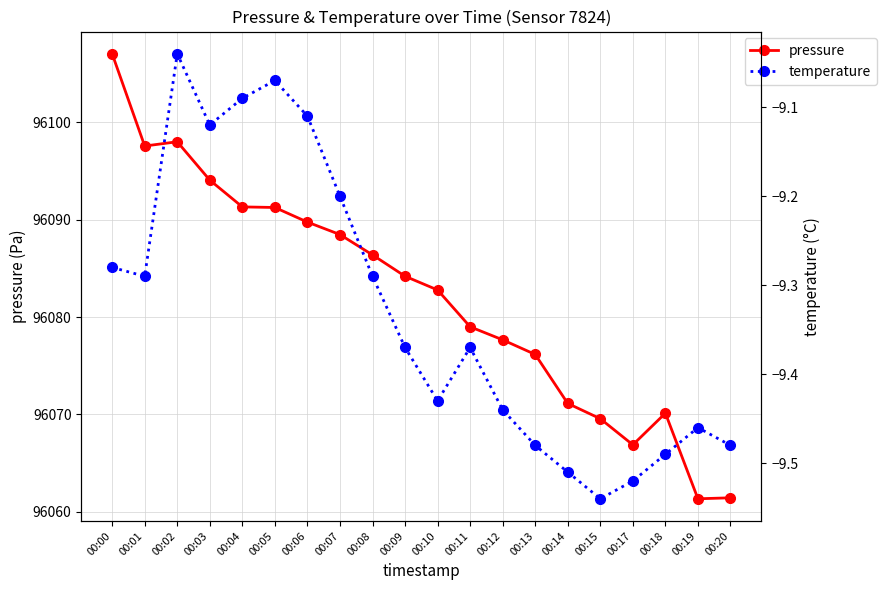

Which series has the widest spread of values?

pressure